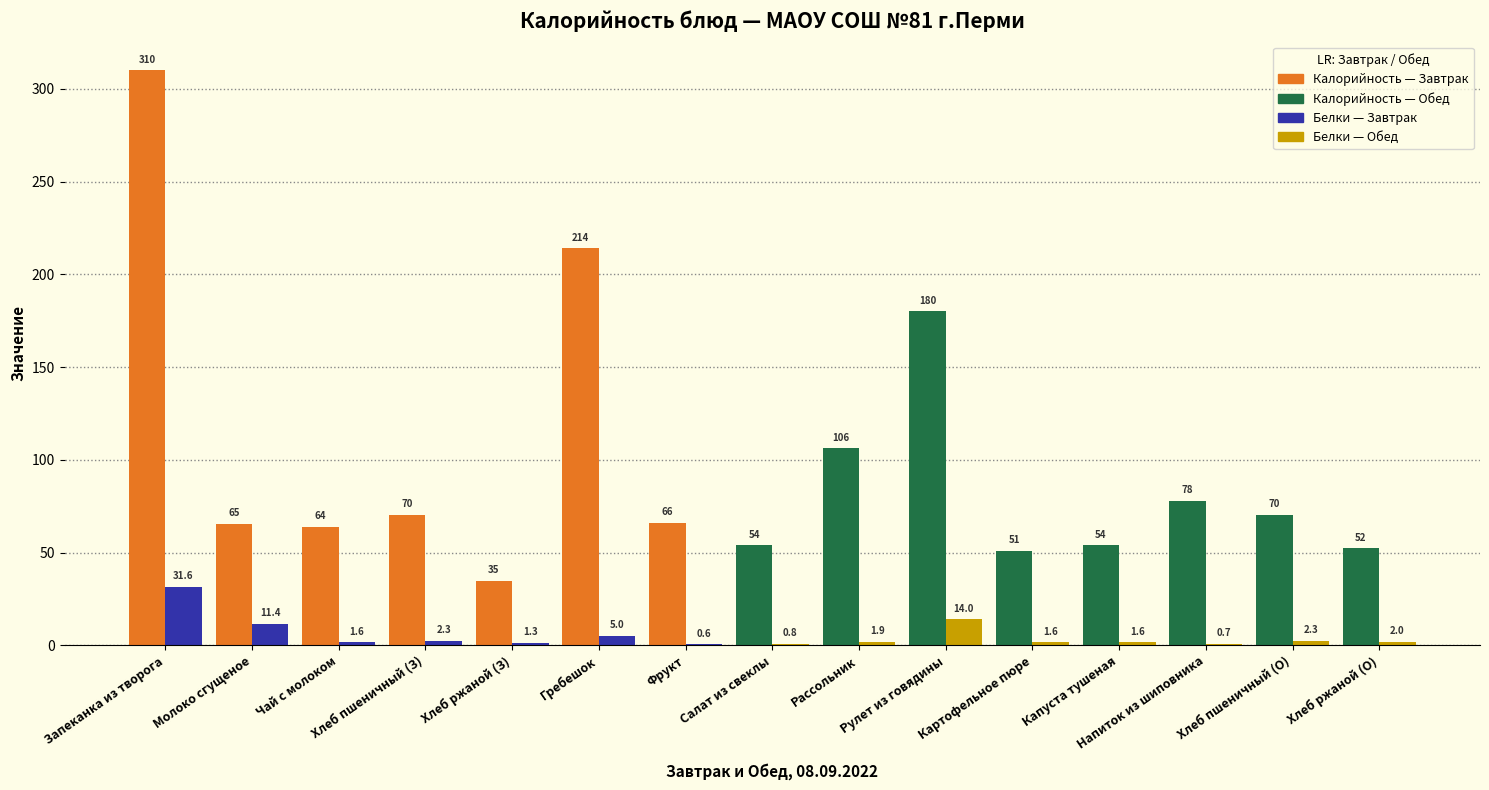

How many groups of bars are there?

15